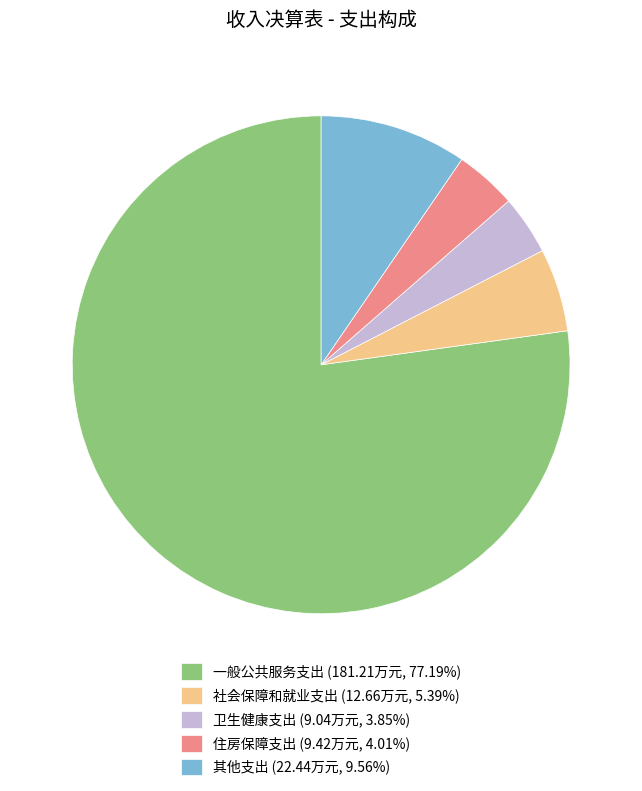

Is there a majority slice in this chart?

Yes